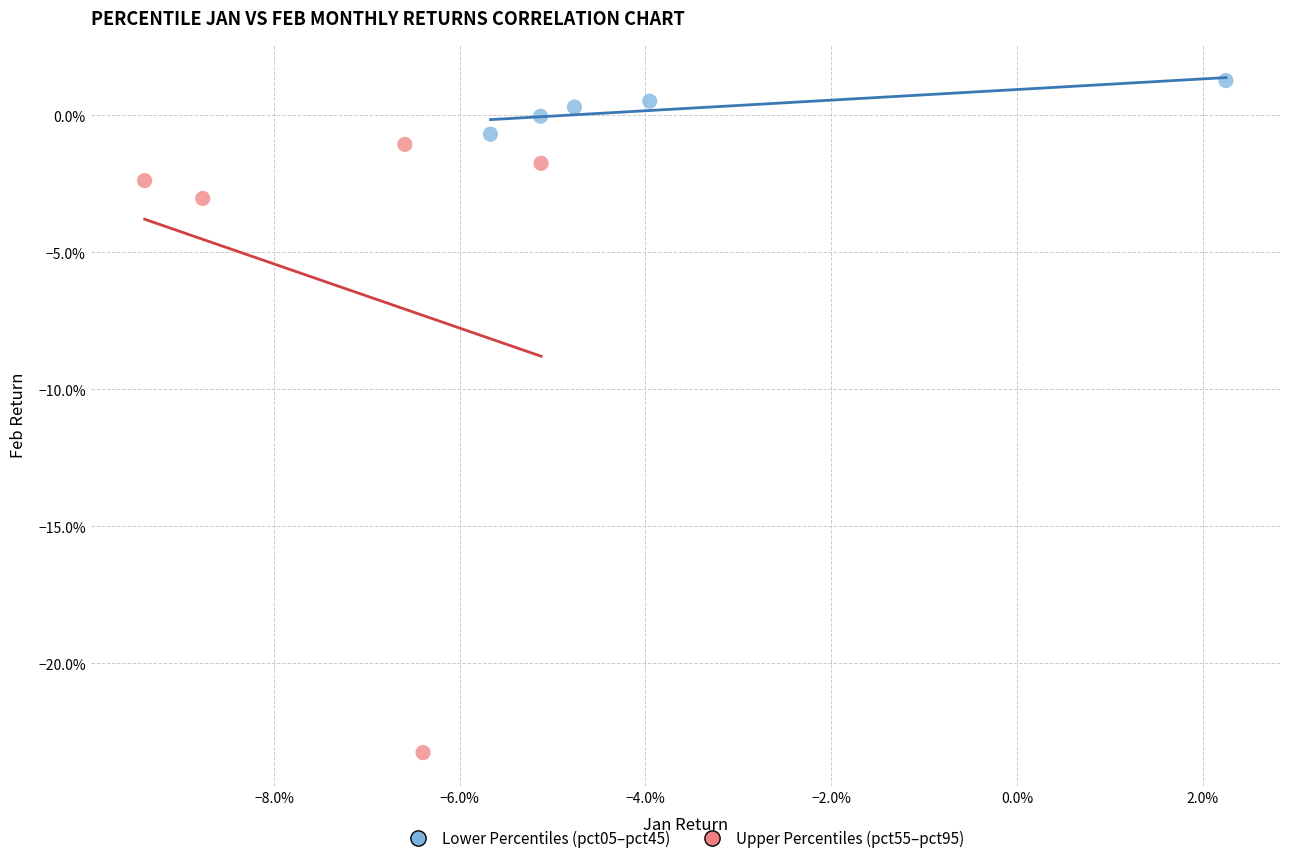

Which series reaches the minimum Y coordinate?

Upper Percentiles (pct55–pct95)